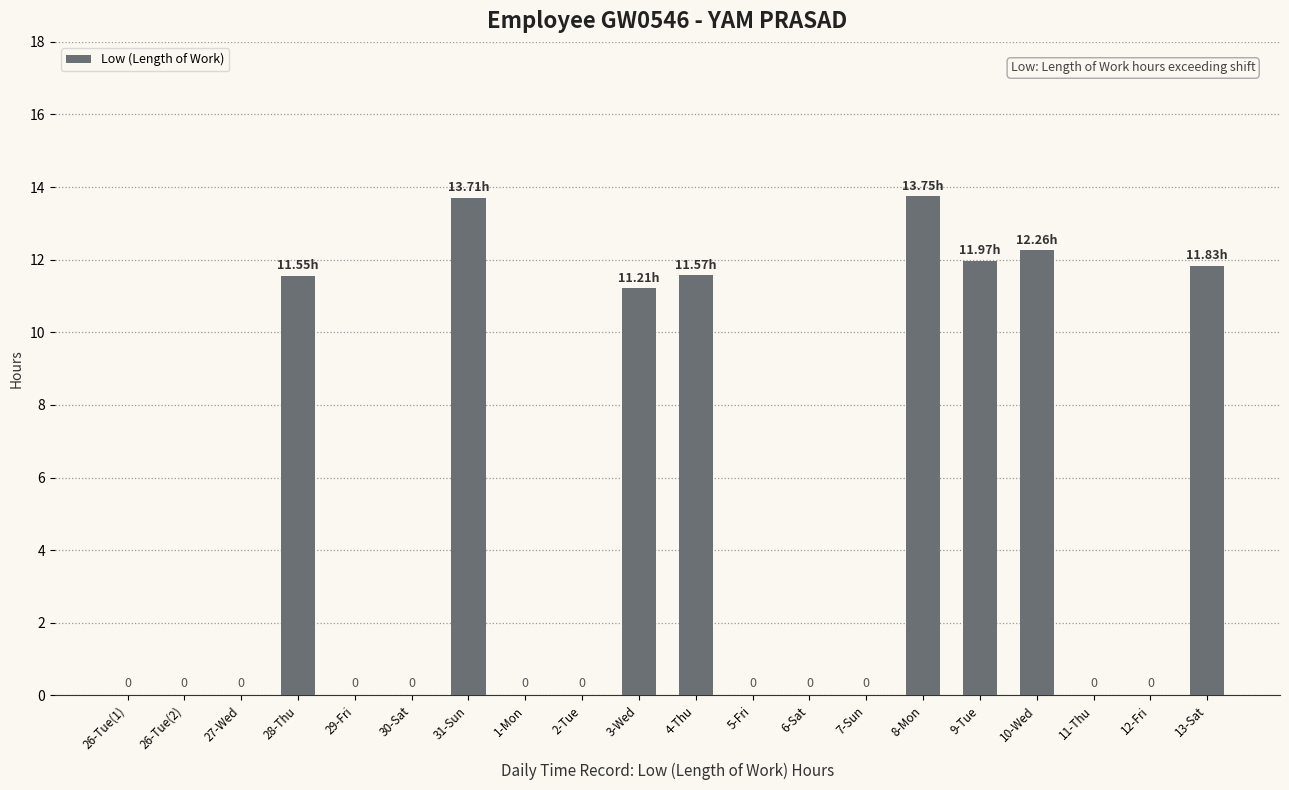

Which has a higher value, 6-Sat or 4-Thu?

4-Thu